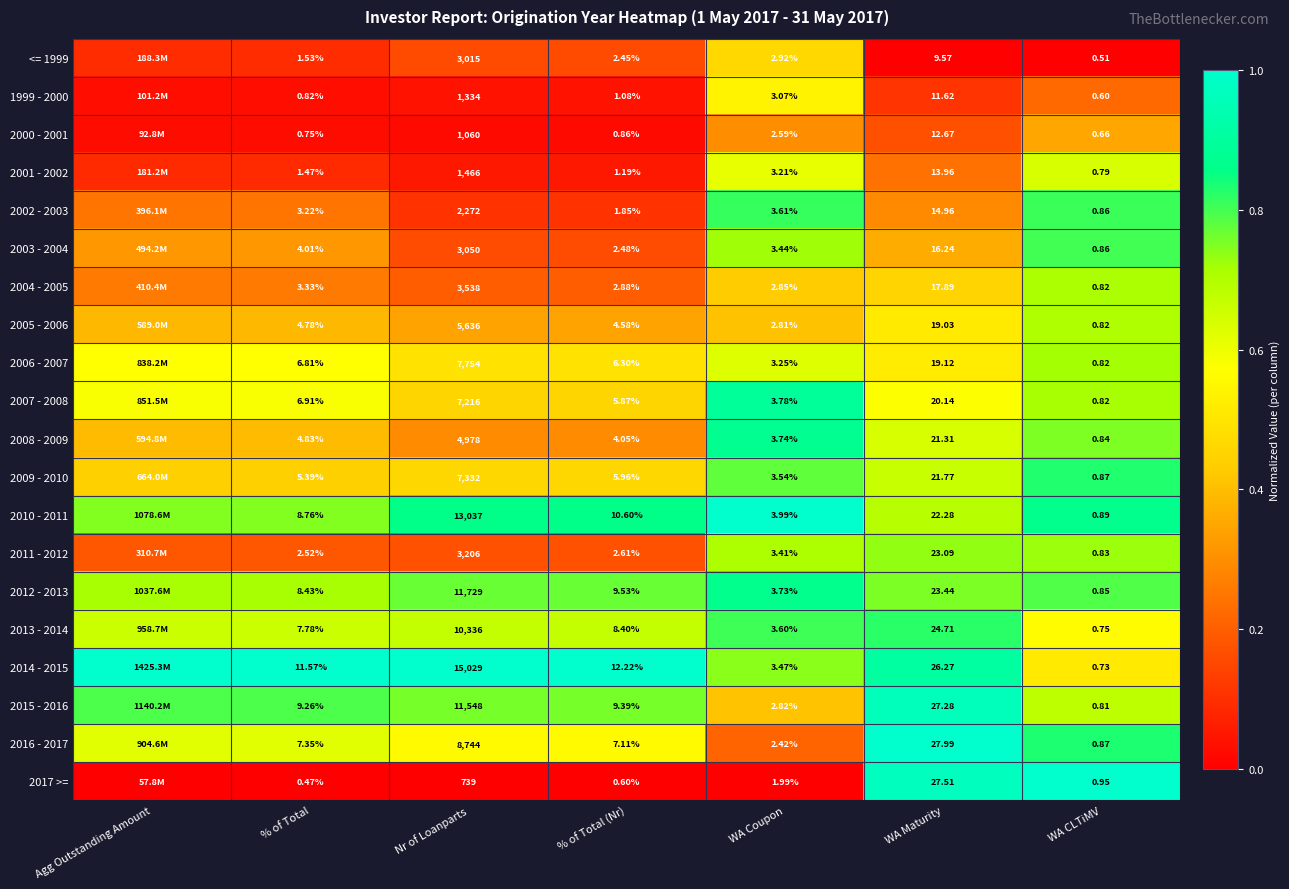

Is the value of 2006 - 2007 at WA Maturity greater than the value of 1999 - 2000 at % of Total (Nr)?

Yes